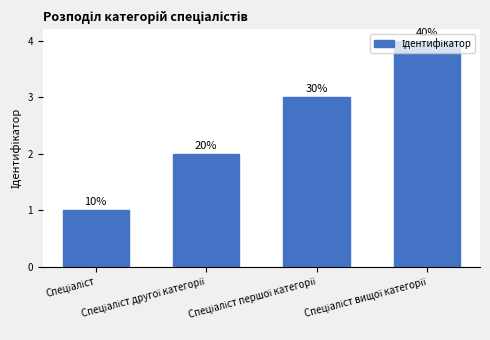

Does the chart contain any negative values?

No